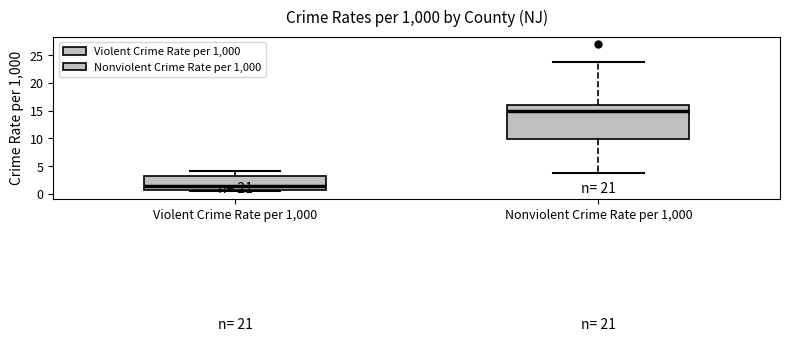

Where does the lower whisker of the box for Nonviolent Crime Rate per 1,000 end on the y-axis? The values are not printed on the chart, so give them approximately, as read against the axis.

4.0